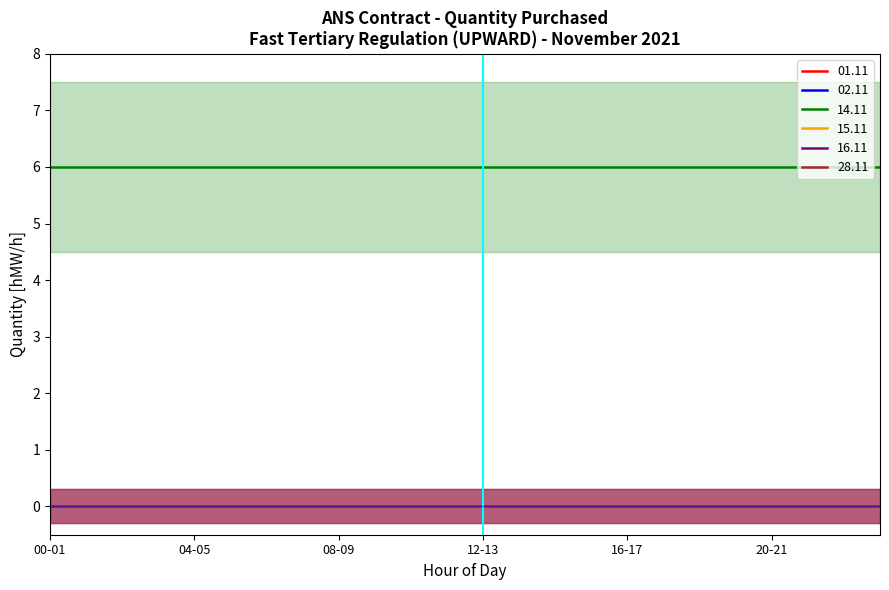

Which series has the largest range (max minus min)?

01.11